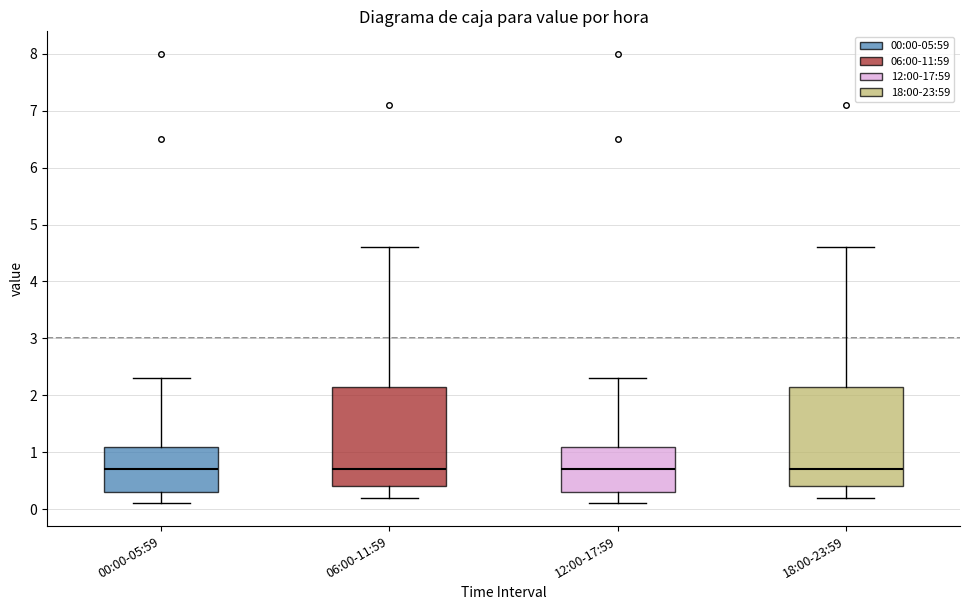

Reading left to right, read every box against the y-axis: the position of its median line, the range the box covers, and the ends of its whiskers. The values are not printed on the chart, so give them approximately, as read against the axis.

00:00-05:59: median 0.7, box 0.3 to 1.1, whiskers 0.1 to 2.3
06:00-11:59: median 0.7, box 0.4 to 2.2, whiskers 0.2 to 4.6
12:00-17:59: median 0.7, box 0.3 to 1.1, whiskers 0.1 to 2.3
18:00-23:59: median 0.7, box 0.4 to 2.2, whiskers 0.2 to 4.6